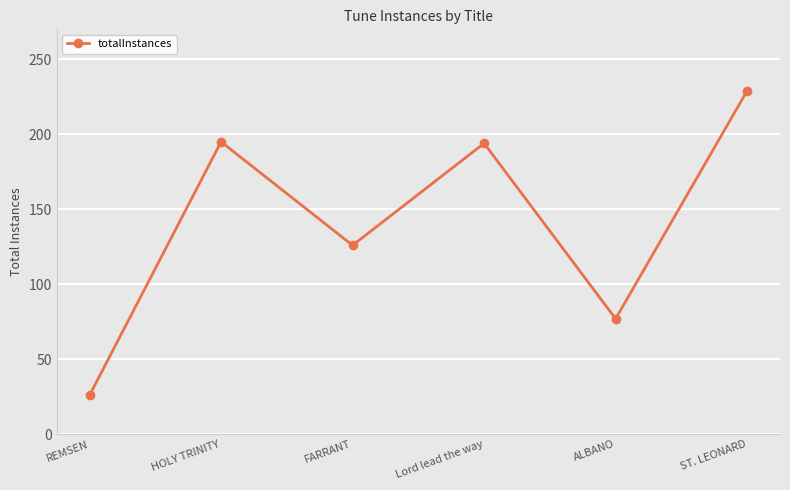

Which category has the highest value across all series?

ST. LEONARD